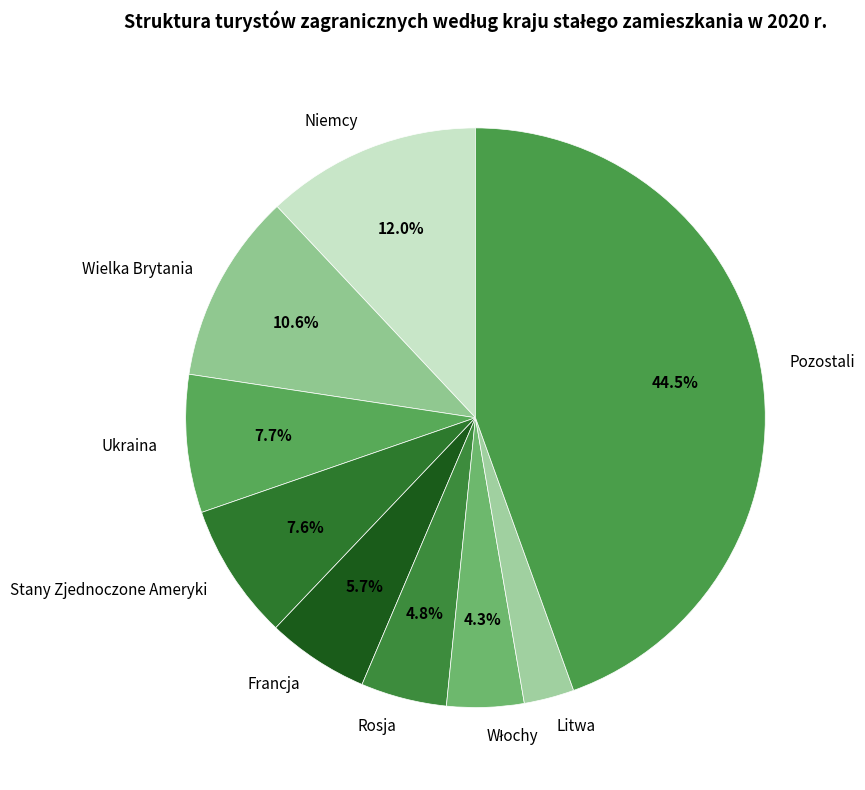

To the nearest percent, what is the average slice percentage?

11%